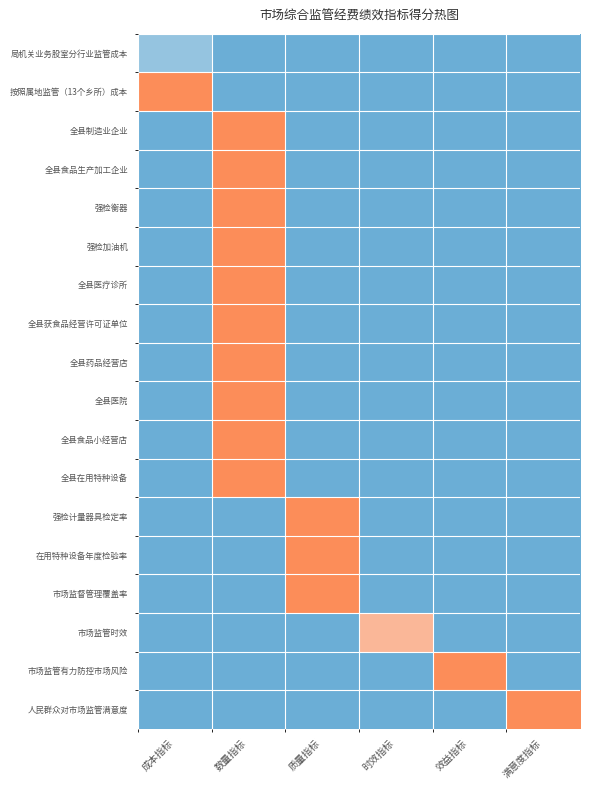

What is the difference between the highest and lowest values at 成本指标?

2.0